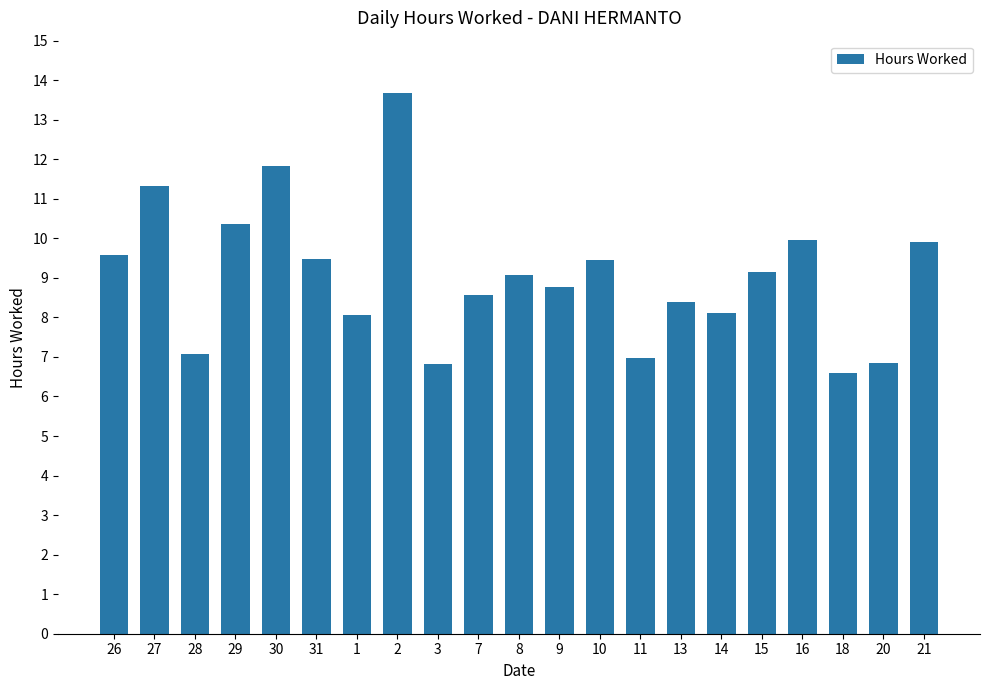

Which has a higher value, 10 or 16?

16